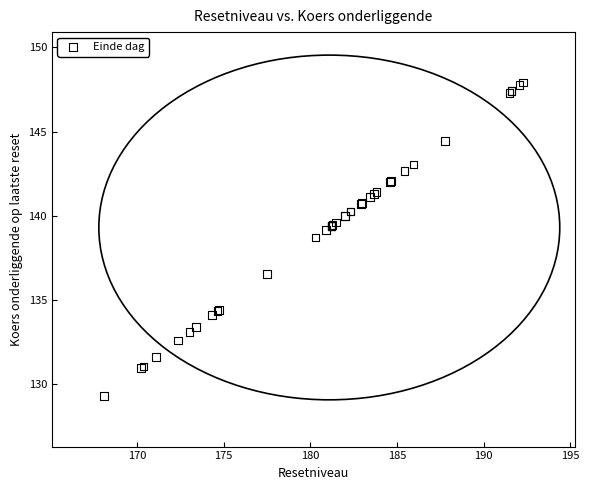

What Y value in the scatter plot is closest to 138?

138.7